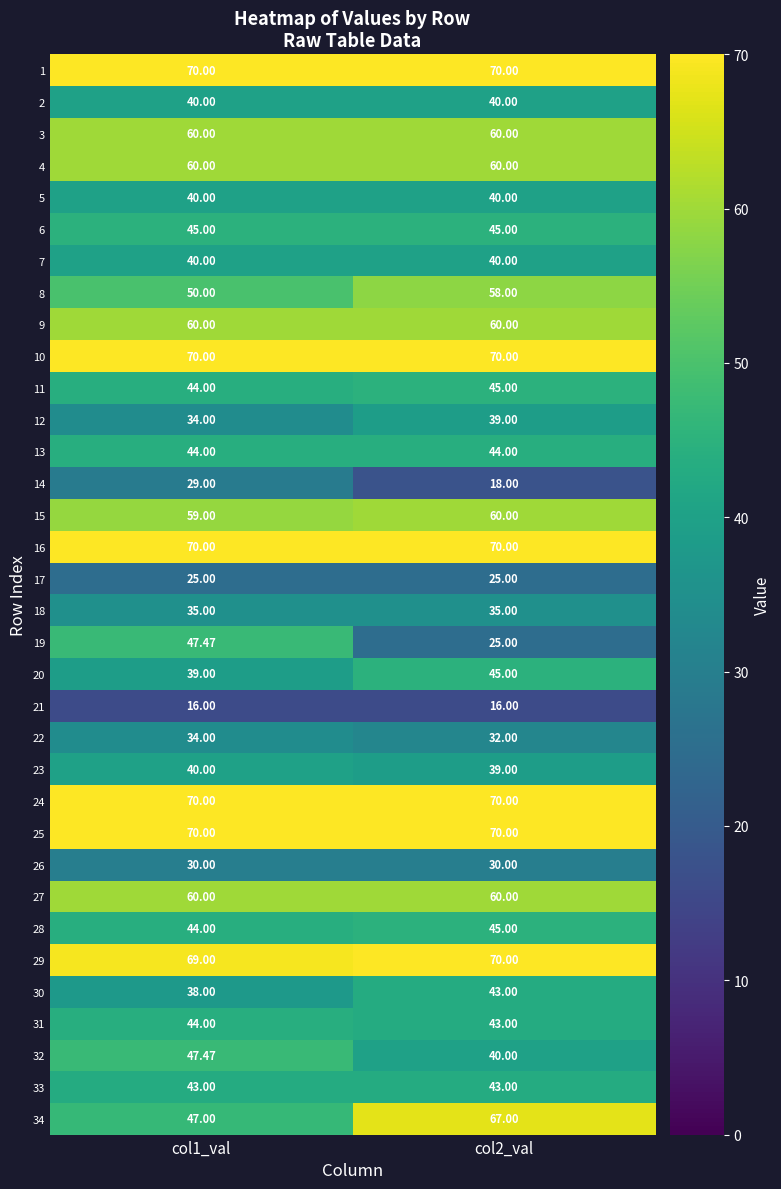

How many series are shown in this chart?

34